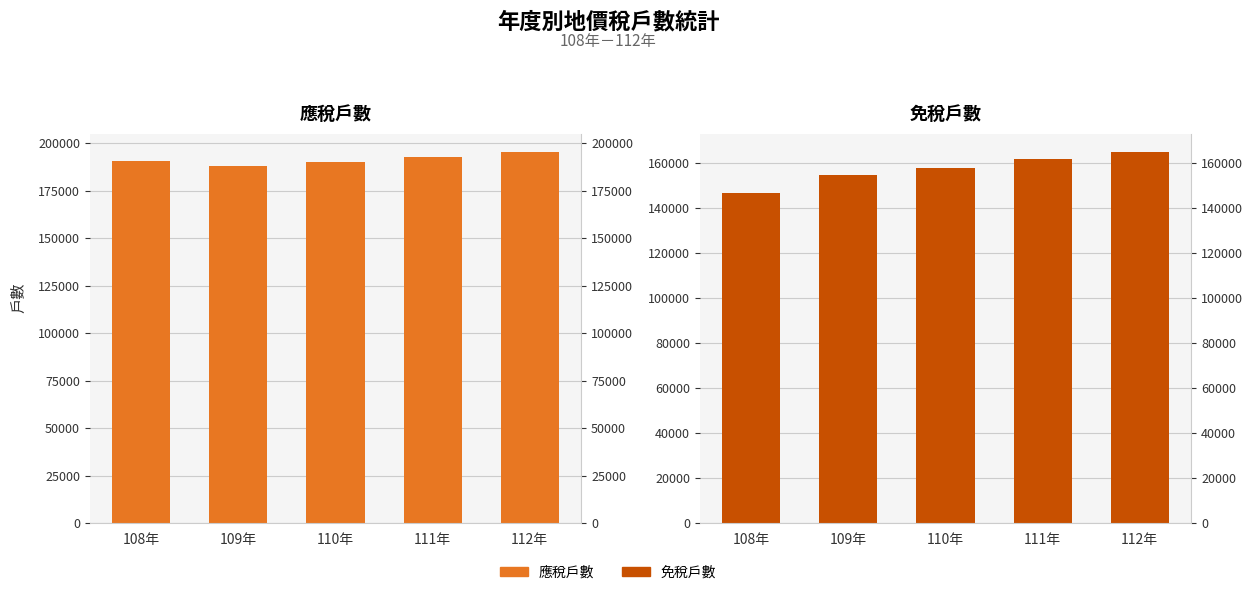

What is the difference between the maximum and minimum values in the 免稅戶數 series?

17896